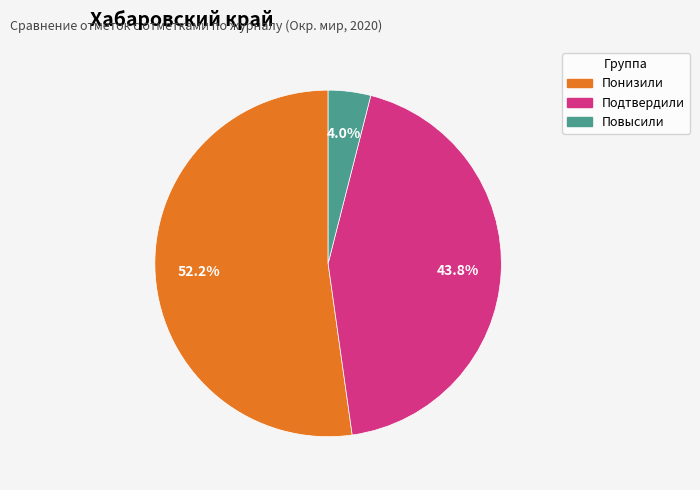

Is it true that Повысили is 4% of the pie?

True